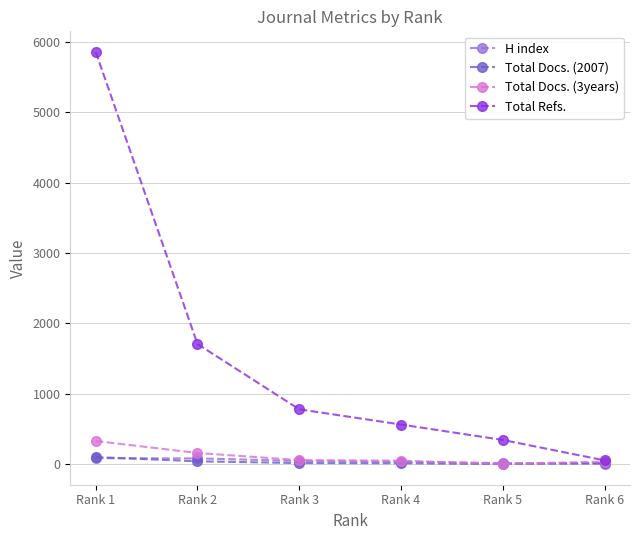

What value does the Total Refs. series have at Rank 5, to the nearest 50?

350